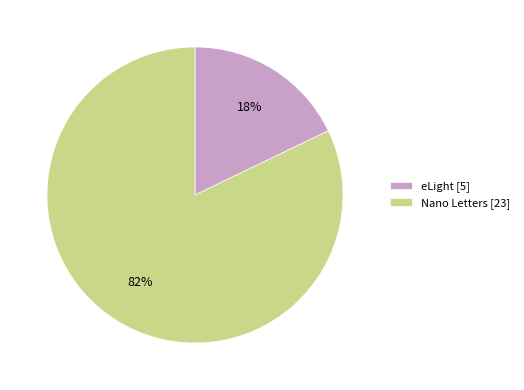

Is there any slice that represents more than half of the pie?

Yes